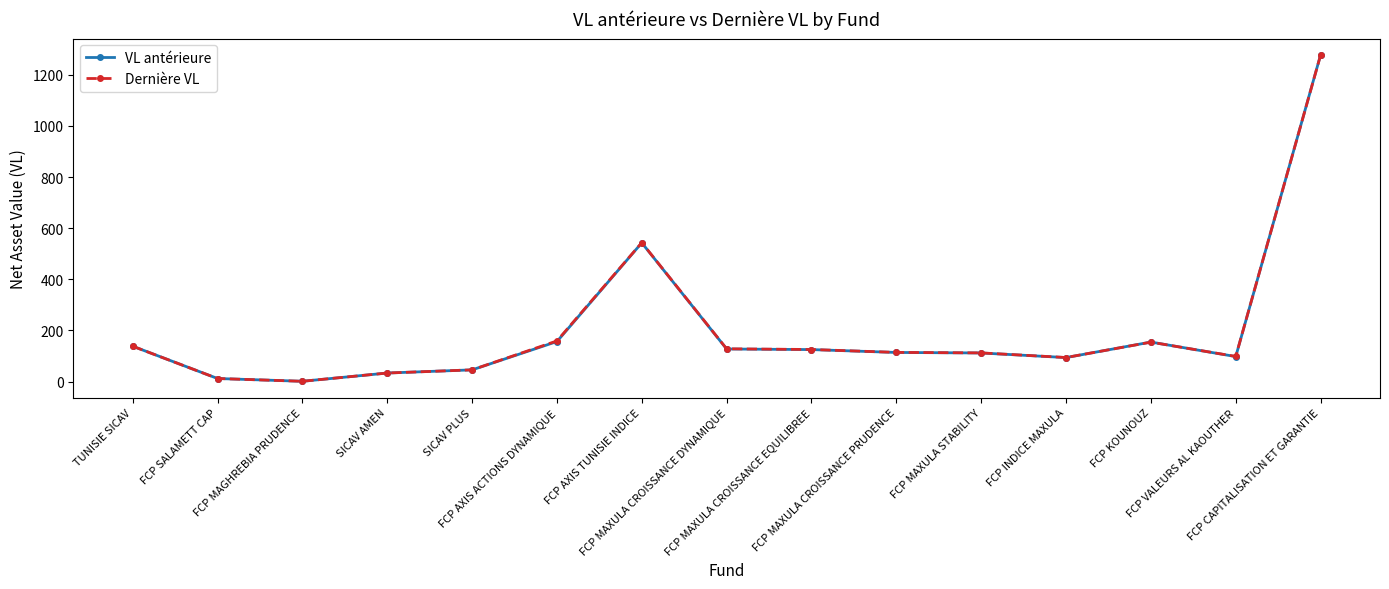

What is the average value of the VL antérieure series?

202.3